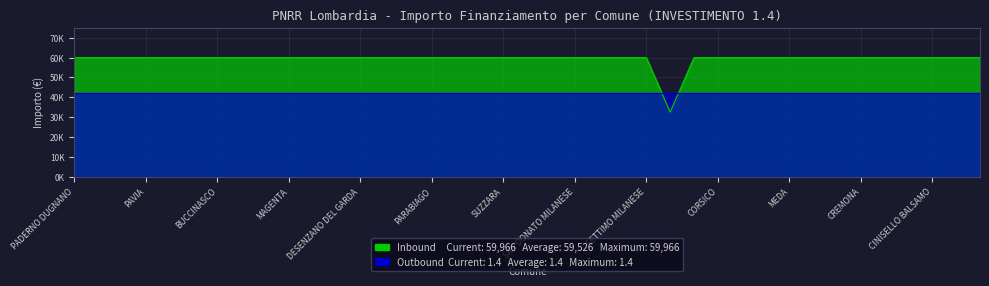

Is it true that the value at LUMEZZANE is 59966?

True